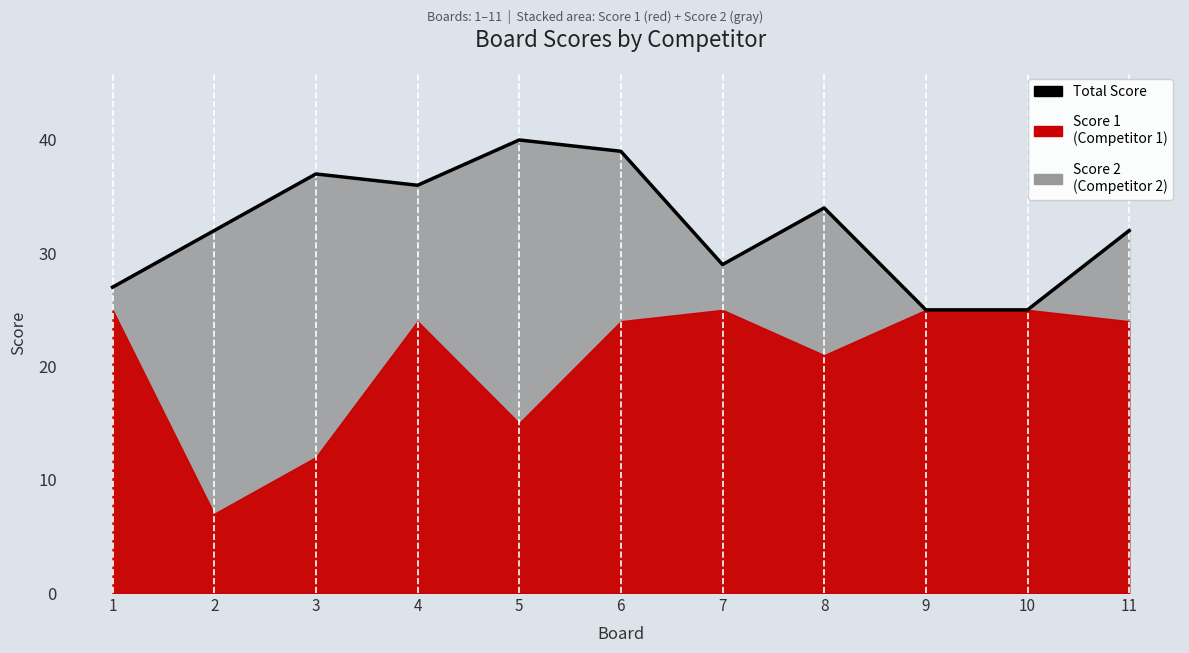

Reading right to left, list all the values displayed in this chart.

32	25	25	34	29	39	40	36	37	32	27